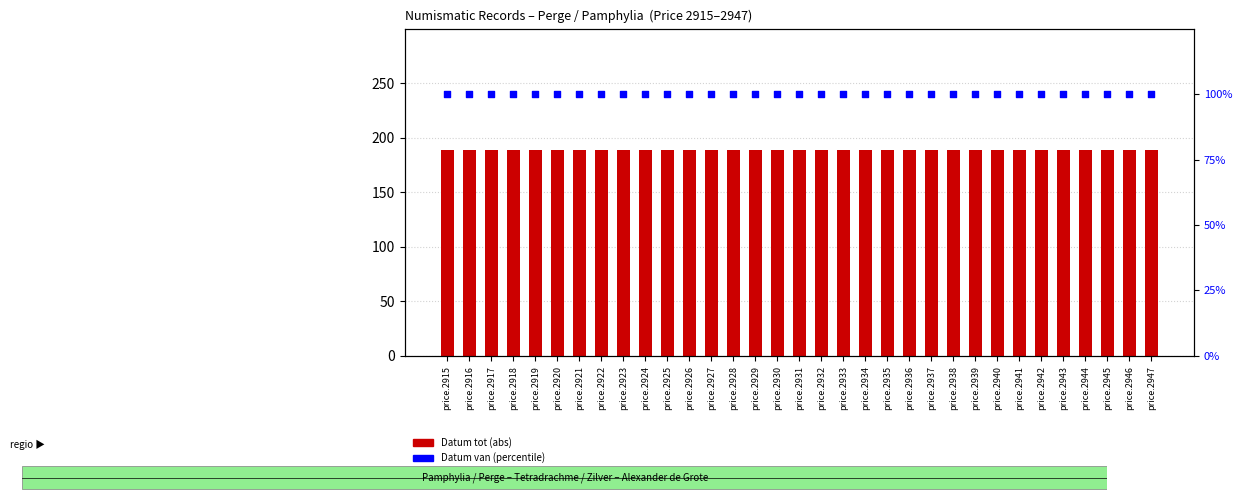

What are all the series names shown in the legend?

Datum tot (abs), Datum van (percentile)